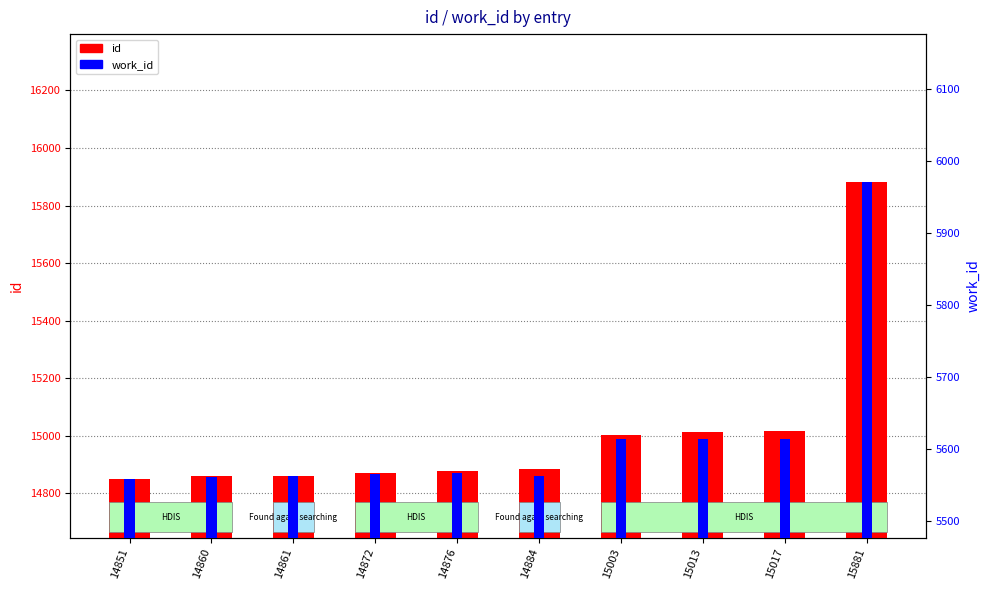

How many values in the id series exceed 14884?

4